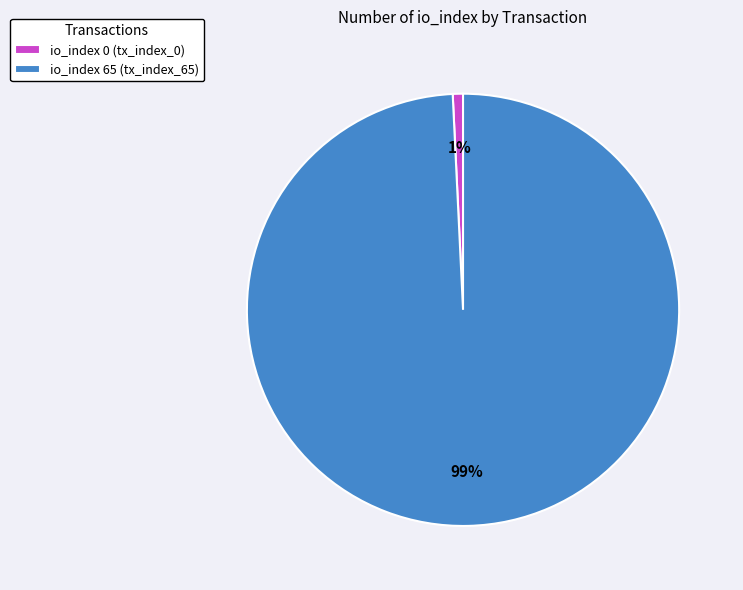

To the nearest percent, what is the average slice percentage?

50%